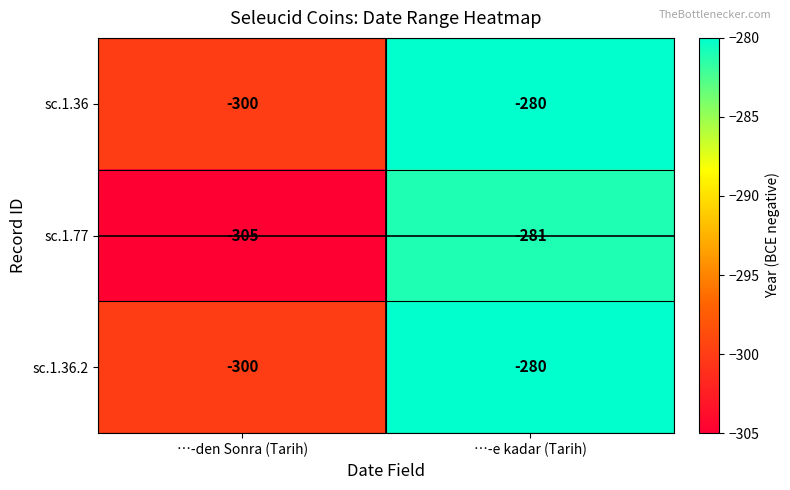

Is it true that sc.1.36.2 equals -300 at …-den Sonra (Tarih)?

True